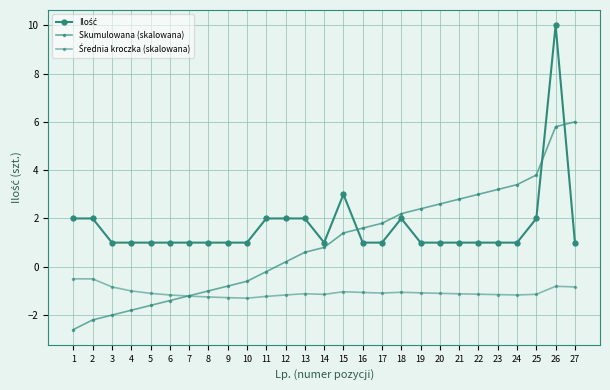

At which category is the sum across all series the highest?

26